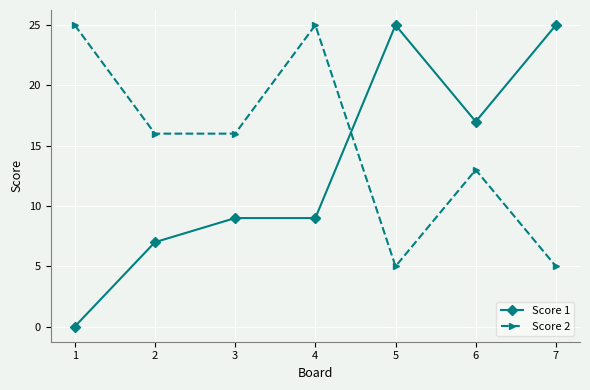

Rank the series at 2 from lowest to highest value.

Score 1, Score 2